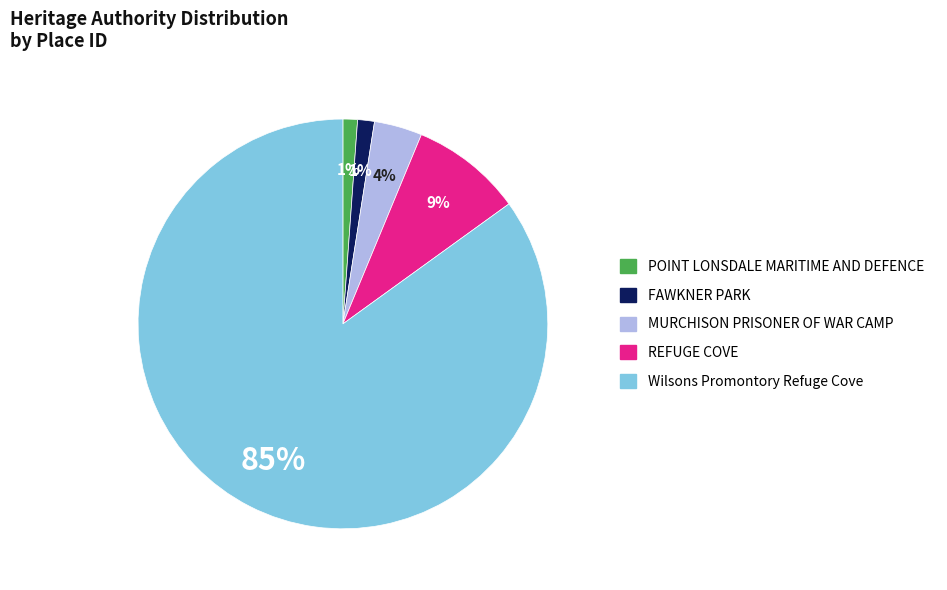

What is the majority slice?

Wilsons Promontory Refuge Cove